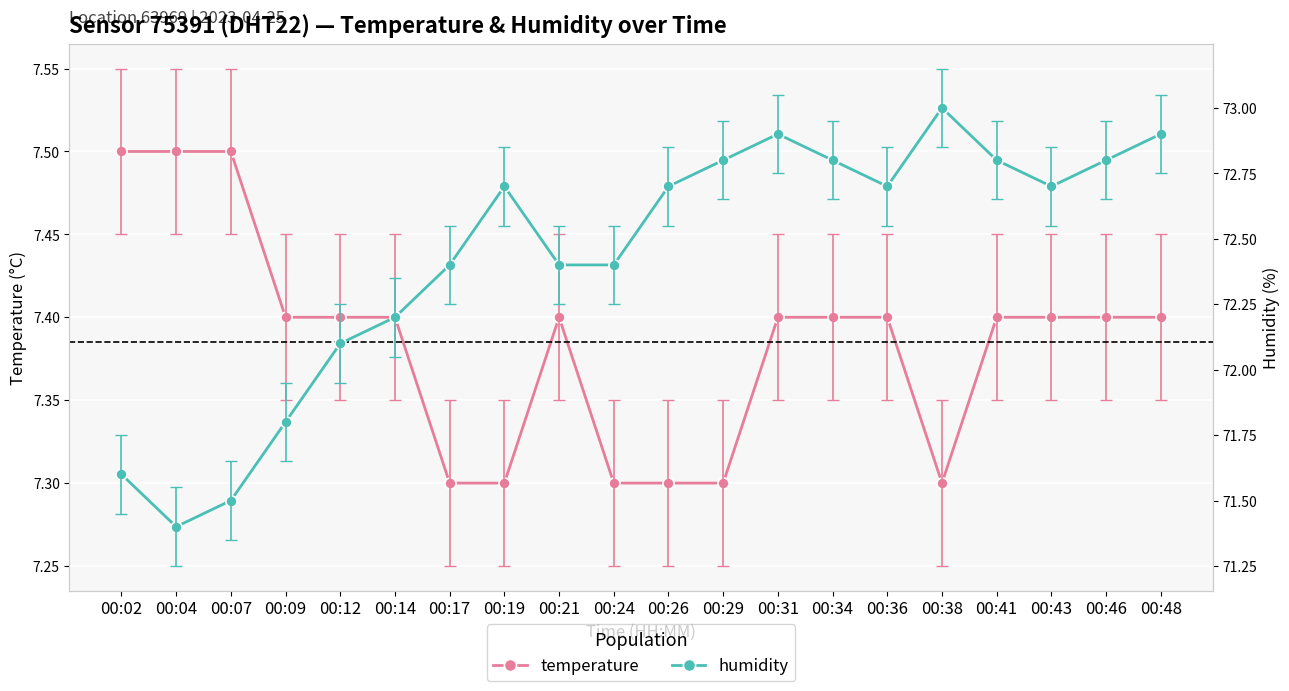

Which label corresponds to the largest value in the chart?

00:38